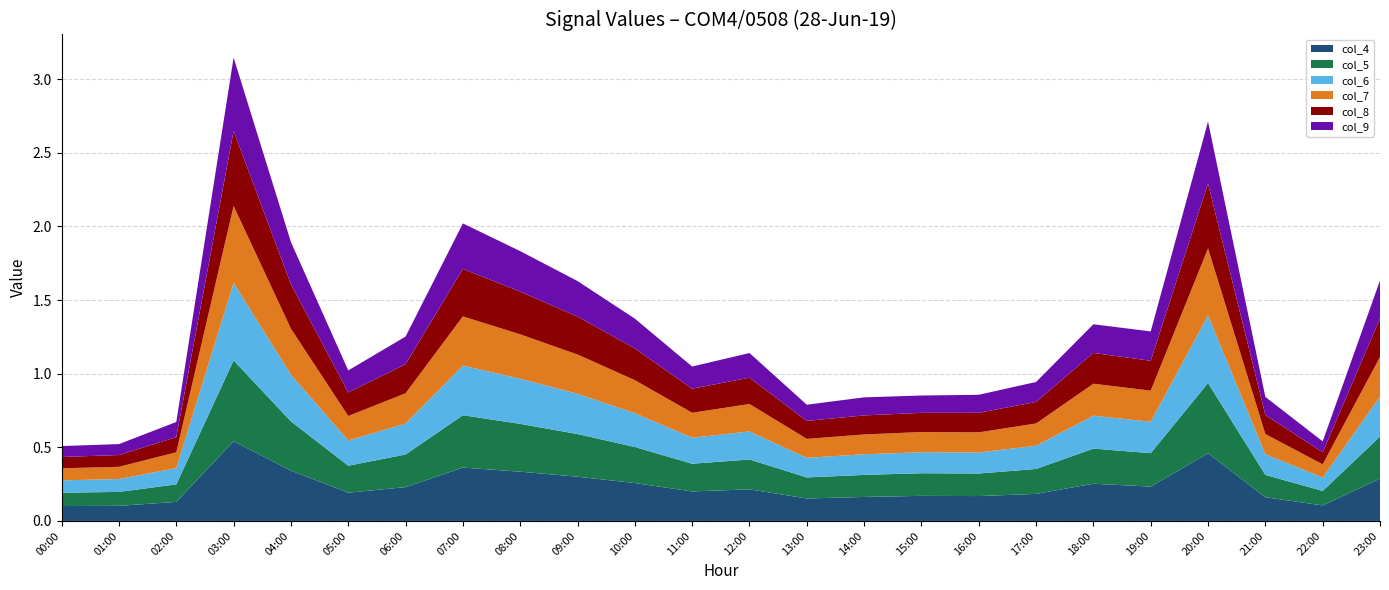

Reading right to left, list all the values displayed in this chart.

col_4: 0.3	0.1	0.2	0.5	0.2	0.3	0.2	0.2	0.2	0.2	0.2	0.2	0.2	0.3	0.3	0.3	0.4	0.2	0.2	0.3	0.5	0.1	0.1	0.1
col_5: 0.3	0.1	0.2	0.5	0.2	0.2	0.2	0.2	0.2	0.1	0.1	0.2	0.2	0.2	0.3	0.3	0.4	0.2	0.2	0.3	0.5	0.1	0.1	0.1
col_6: 0.3	0.1	0.1	0.5	0.2	0.2	0.2	0.1	0.1	0.1	0.1	0.2	0.2	0.2	0.3	0.3	0.3	0.2	0.2	0.3	0.5	0.1	0.1	0.1
col_7: 0.3	0.1	0.1	0.5	0.2	0.2	0.2	0.1	0.1	0.1	0.1	0.2	0.2	0.2	0.3	0.3	0.3	0.2	0.2	0.3	0.5	0.1	0.1	0.1
col_8: 0.3	0.1	0.1	0.4	0.2	0.2	0.1	0.1	0.1	0.1	0.1	0.2	0.2	0.2	0.3	0.3	0.3	0.2	0.2	0.3	0.5	0.1	0.1	0.1
col_9: 0.3	0.1	0.1	0.4	0.2	0.2	0.1	0.1	0.1	0.1	0.1	0.2	0.2	0.2	0.2	0.3	0.3	0.2	0.1	0.3	0.5	0.1	0.1	0.1